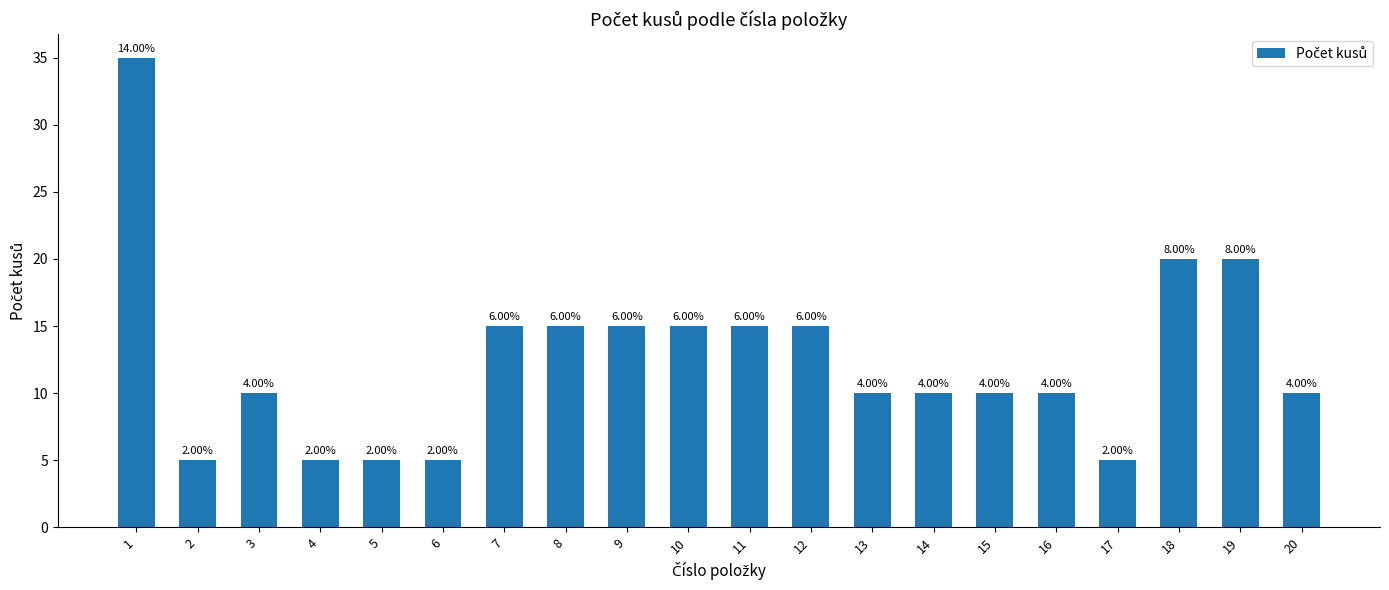

How many bars are there in total?

20